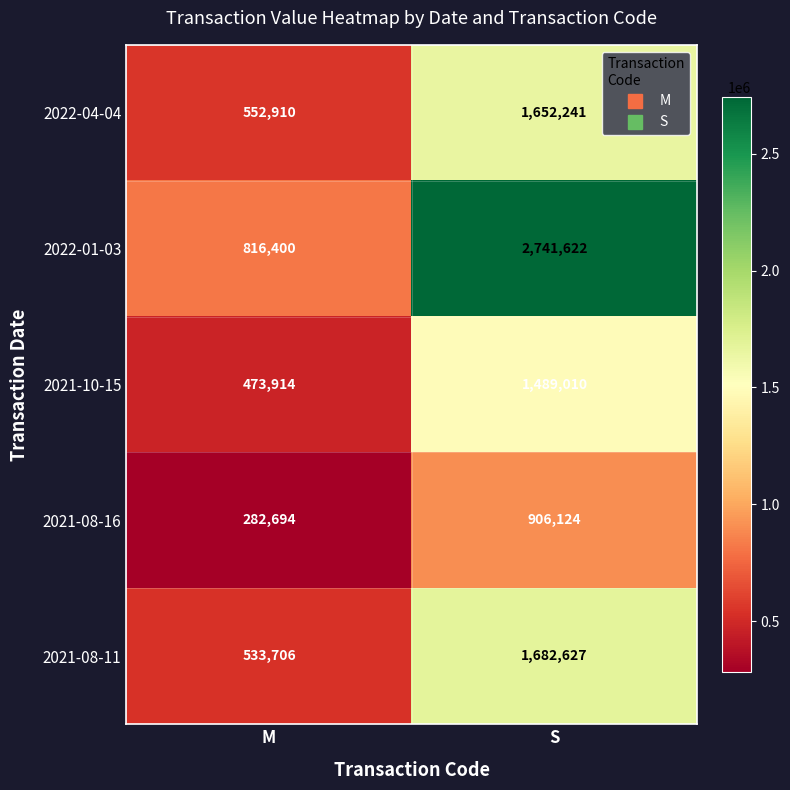

Which series has the largest total across all categories?

2022-01-03